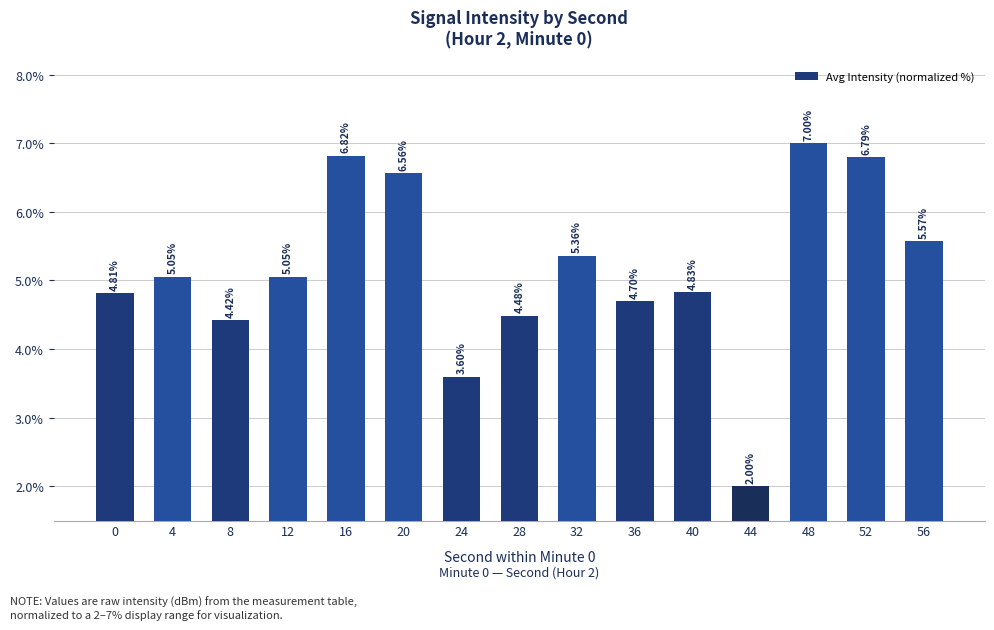

The chart shows a value of 5.6 at 56. True or false?

True